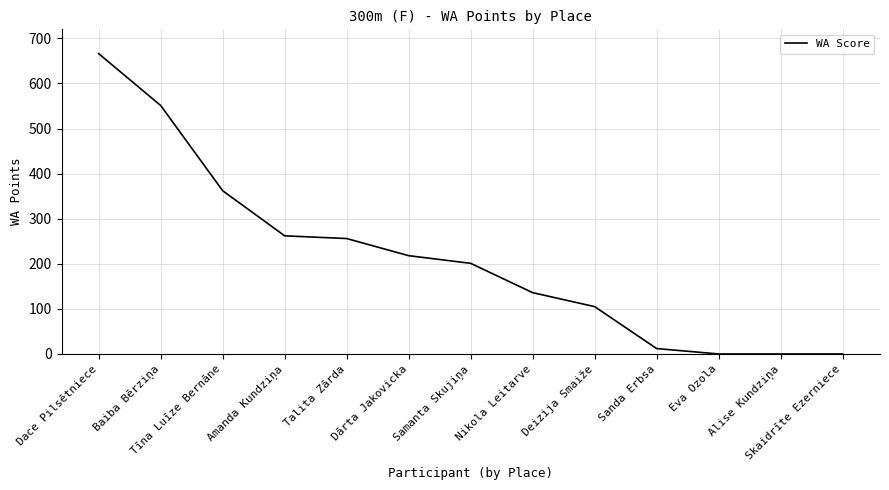

Which has a higher value, Dārta Jakovicka or Skaidrīte Ezerniece?

Dārta Jakovicka